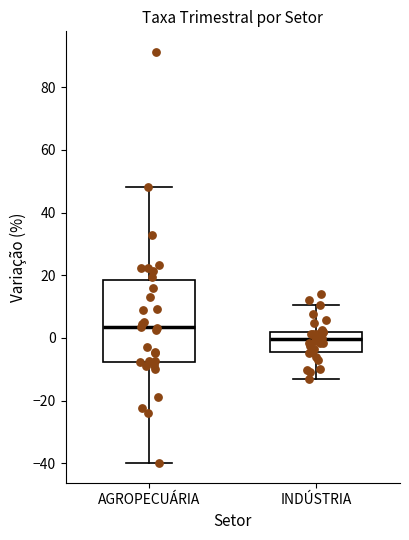

Reading left to right, read every box against the y-axis: the position of its median line, the range the box covers, and the ends of its whiskers. The values are not printed on the chart, so give them approximately, as read against the axis.

AGROPECUÁRIA: median 4, box -8 to 18, whiskers -40 to 48
INDÚSTRIA: median 0, box -4 to 2, whiskers -14 to 10